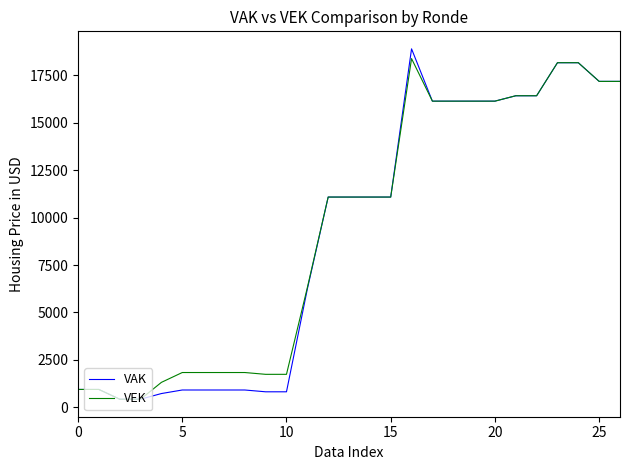

Which series has the largest range (max minus min)?

VAK